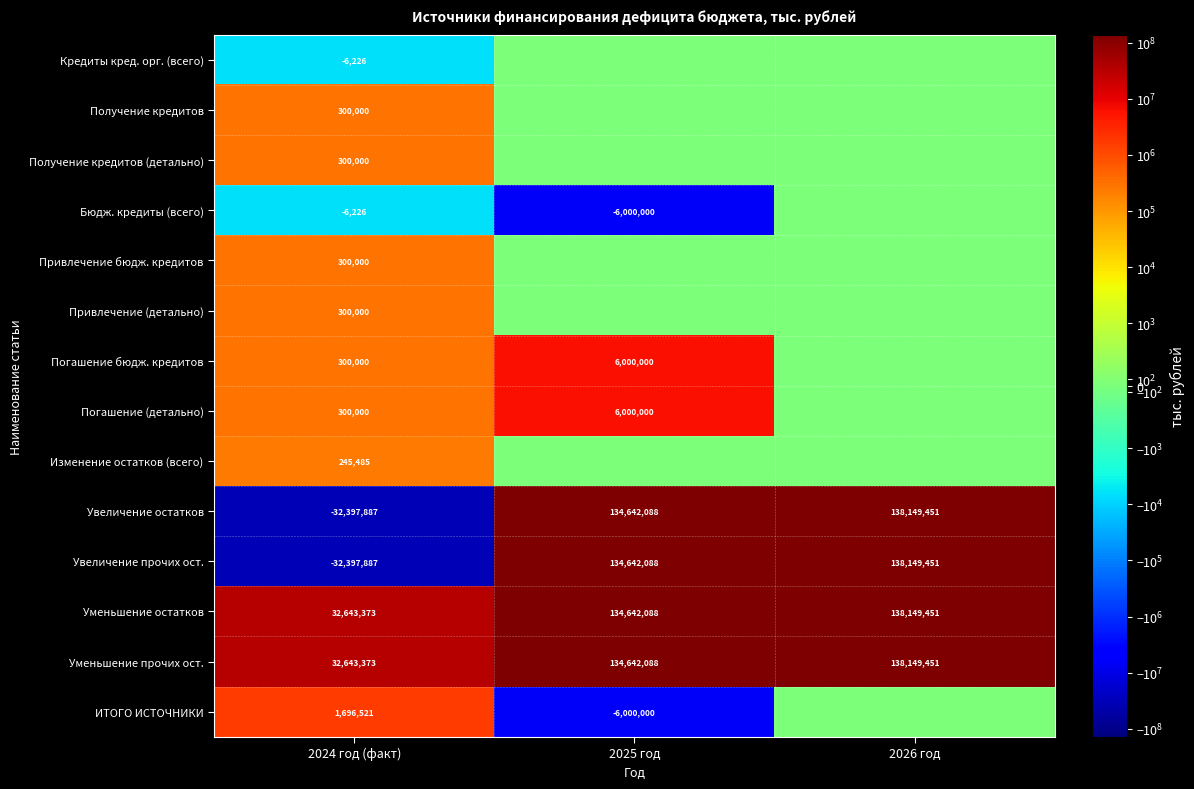

List the labels in order of Уменьшение остатков value, smallest first.

2024 год (факт), 2025 год, 2026 год